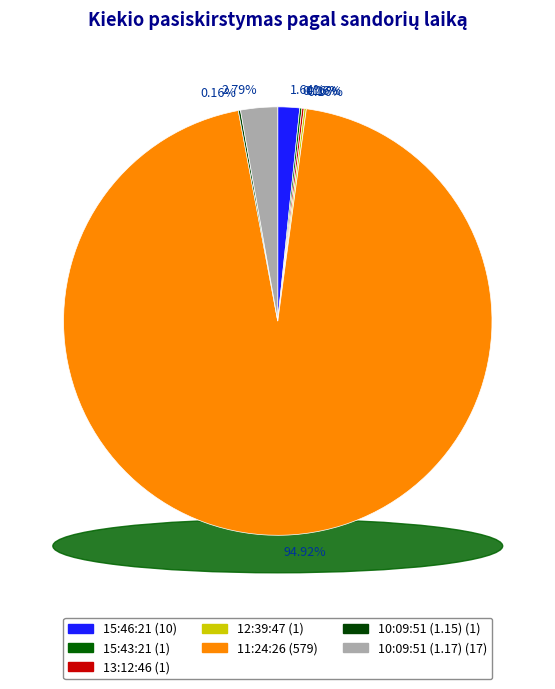

To the nearest percent, what is the difference between the largest and smallest slice percentages?

95%